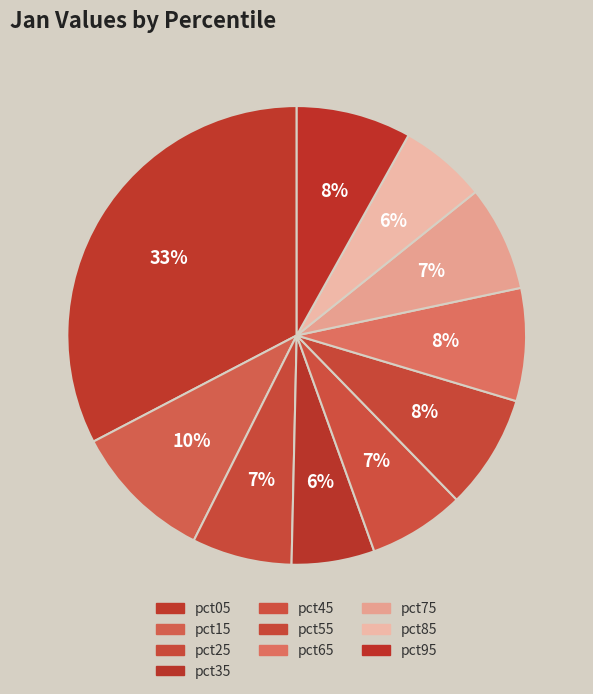

Which category has the biggest portion of the pie?

pct05